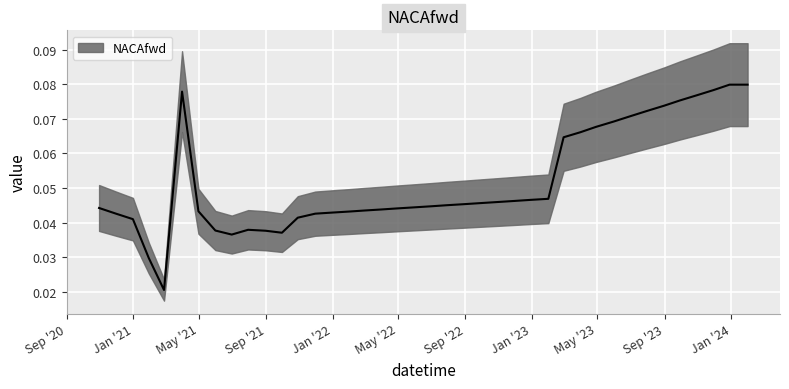

Reading right to left, list all the values displayed in this chart.

0.1	0.1	0.1	0.1	0.1	0.1	0.1	0.1	0.1	0.1	0.1	0.1	0.0	0.0	0.0	0.0	0.0	0.0	0.0	0.0	0.0	0.0	0.0	0.0	0.0	0.0	0.0	0.0	0.0	0.0	0.0	0.0	0.0	0.0	0.1	0.0	0.0	0.0	0.0	0.0